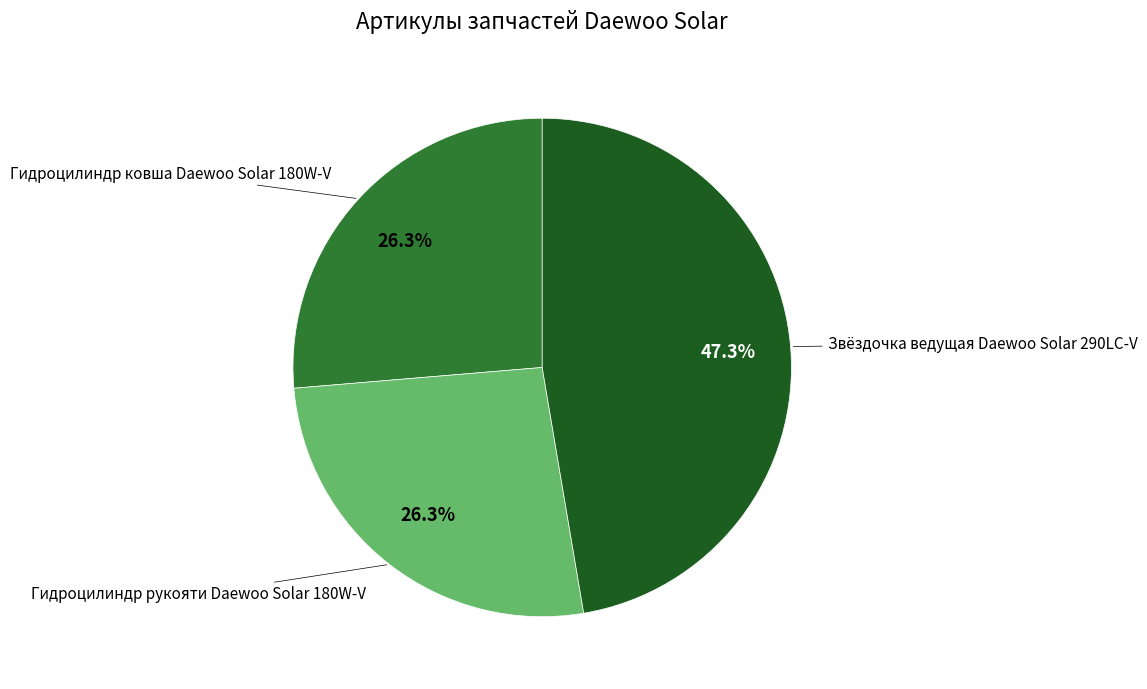

Is there a majority slice in this chart?

No